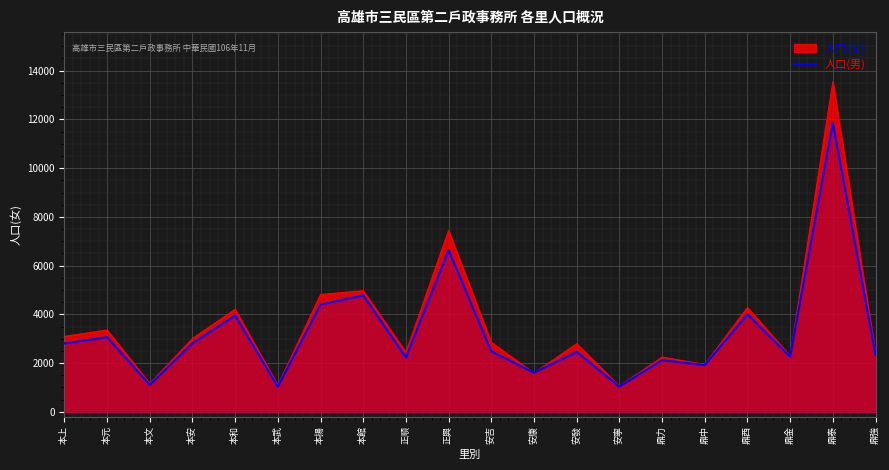

What is the sum of the values at 本館 and 鼎西?

8784